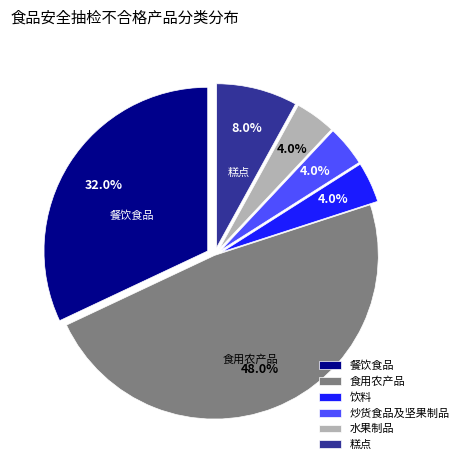

The 食用农产品 slice represents 42% of the pie. True or false?

False